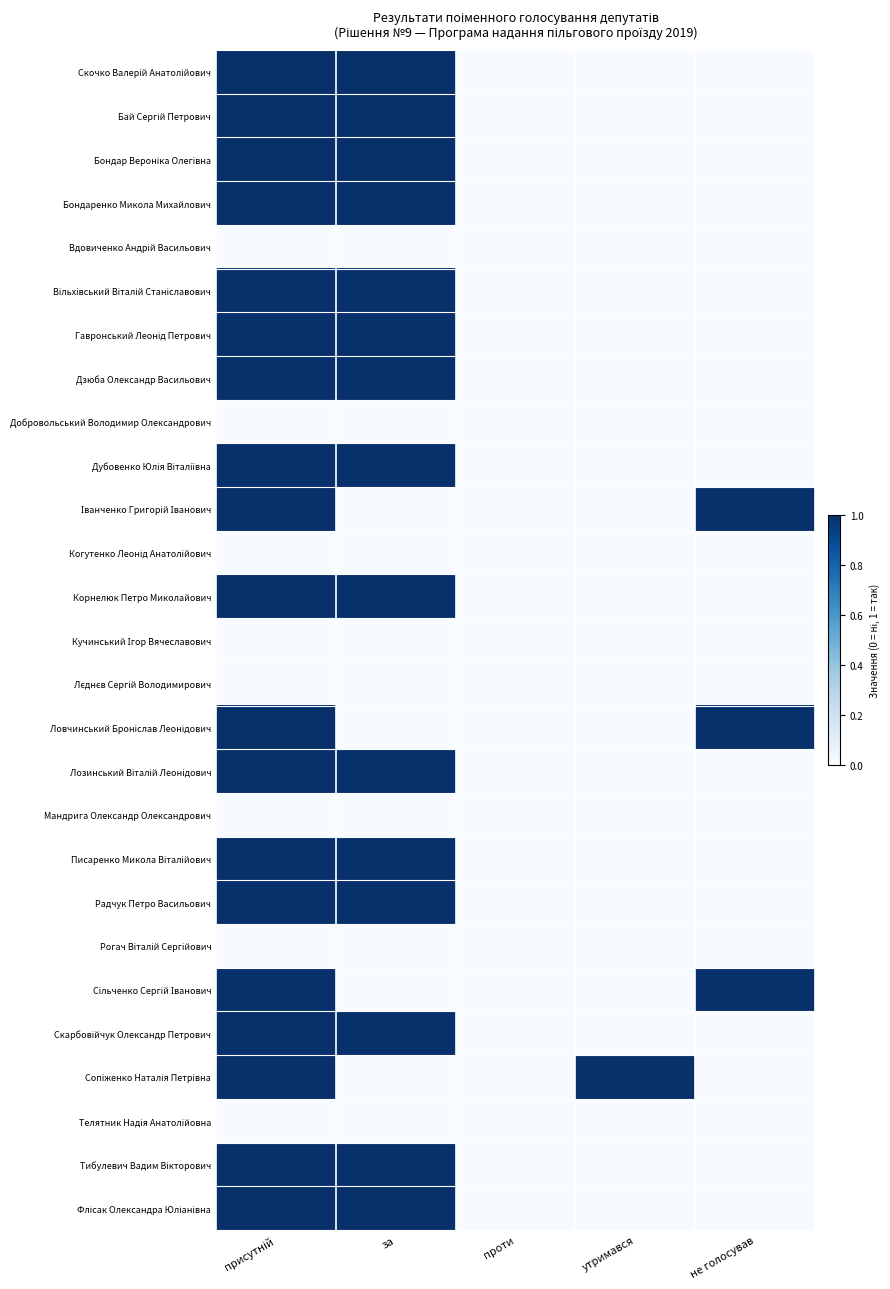

What is the total value across all series at присутній?

19